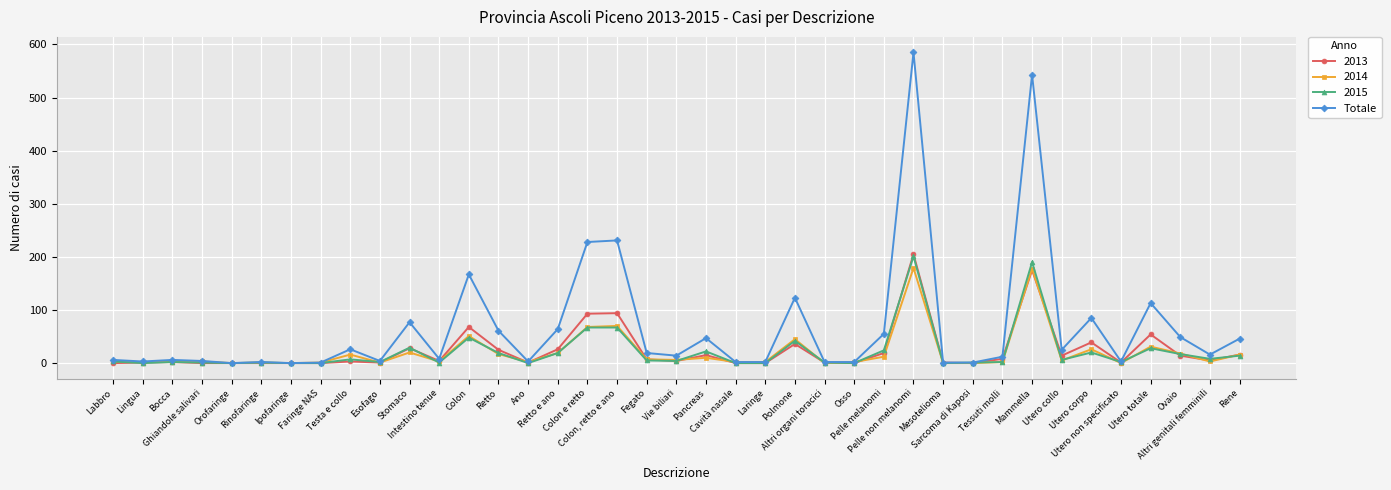

True or false: 2015 has more than 2 points higher than both neighbors.

True